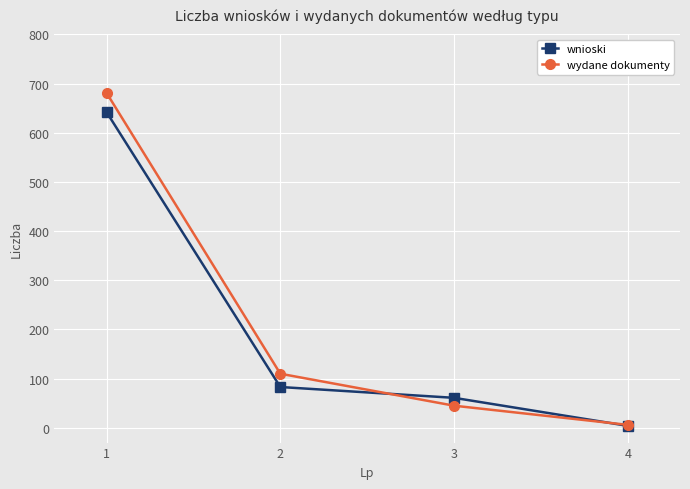

Which series has the largest total across all categories?

wydane dokumenty